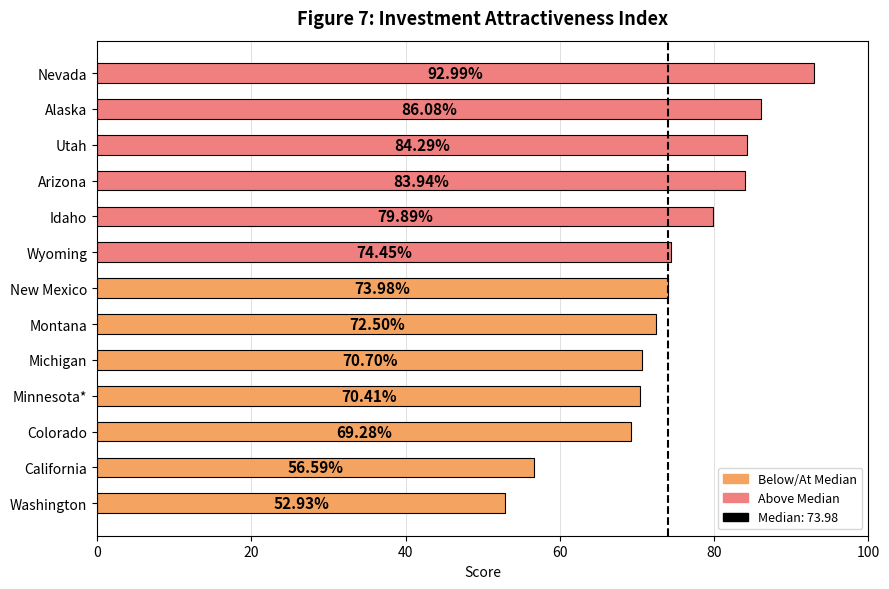

Where is the data nearest to the value 72?

Montana